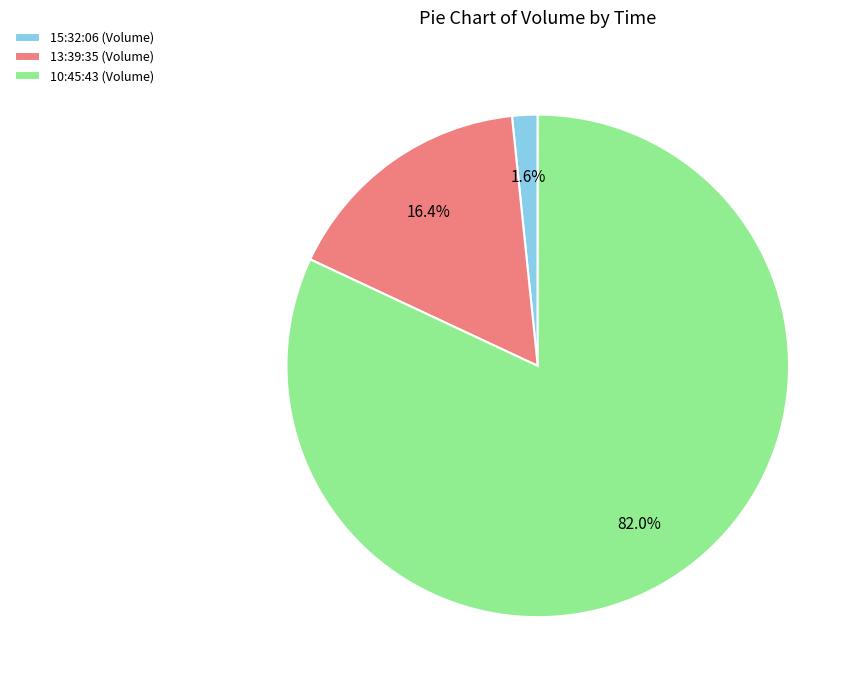

Combined, what portion of the pie is 15:32:06 and 13:39:35?

18.0%